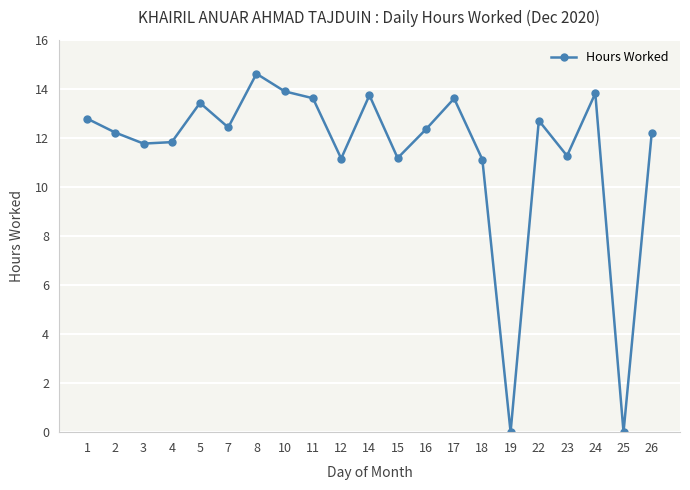

Is it true that the value at 7 is 20.5?

False